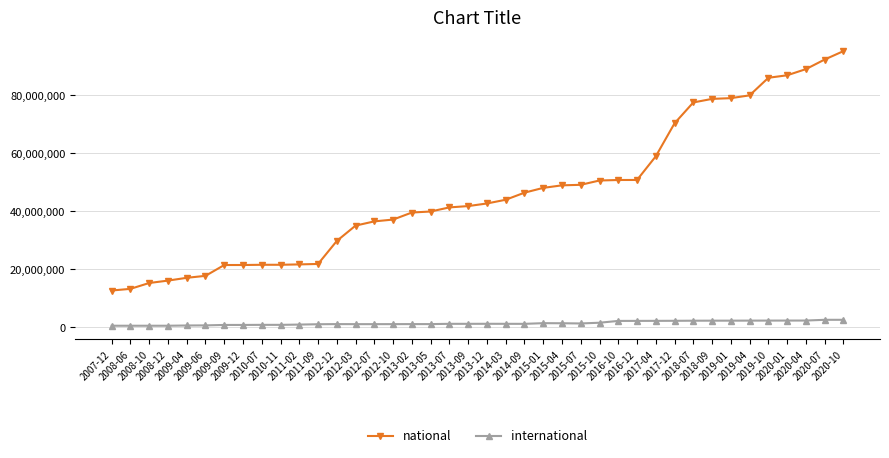

True or false: international and national intersect in this chart.

False